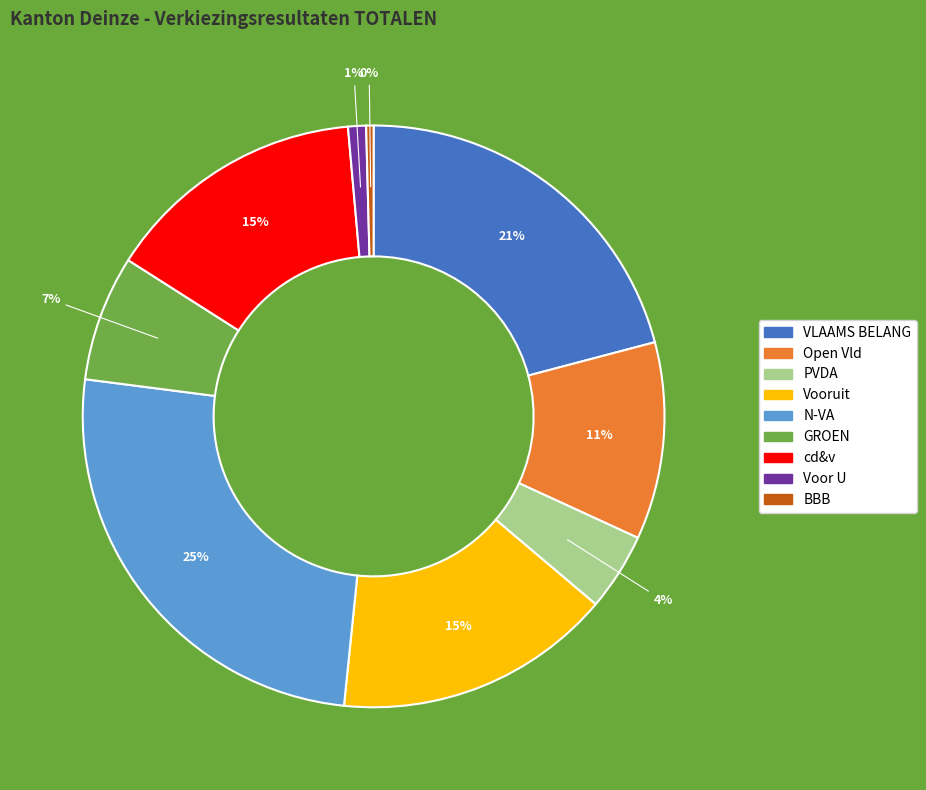

To the nearest percent, what is the difference between the N-VA and Open Vld slice percentages?

14%